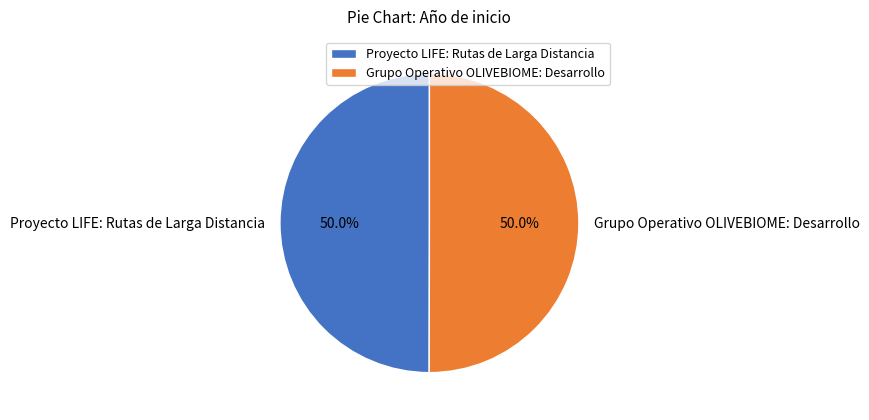

Is it true that Proyecto LIFE: Rutas de Larga Distancia is 39% of the pie?

False